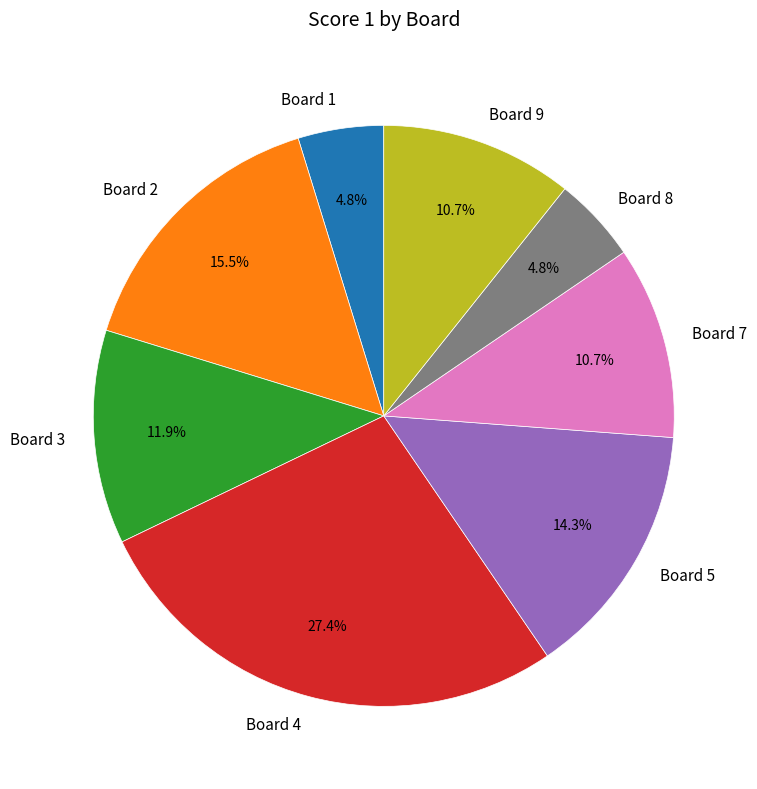

Between Board 7 and Board 4, which is larger?

Board 4